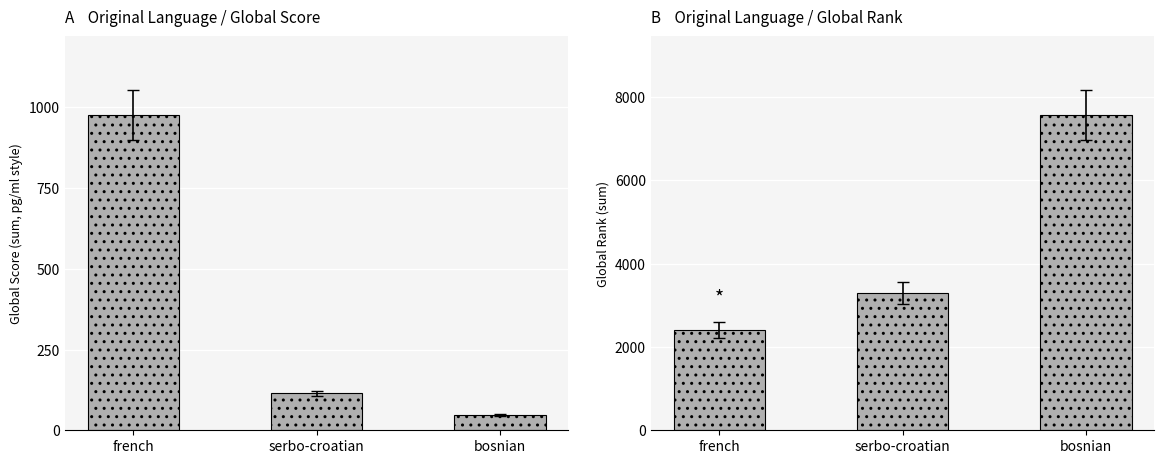

What is the sum of all Global Score values?

1137